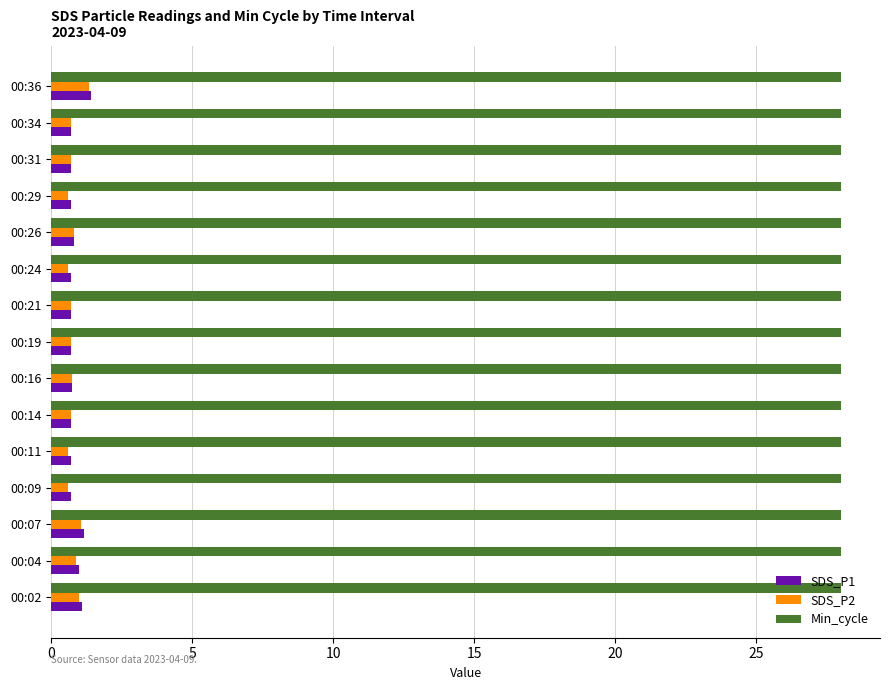

True or false: Min_cycle has a value of 28.0 at 00:34.

True